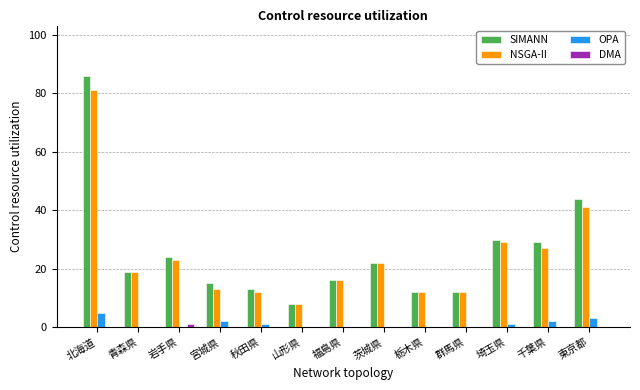

How many distinct data groups are displayed?

4